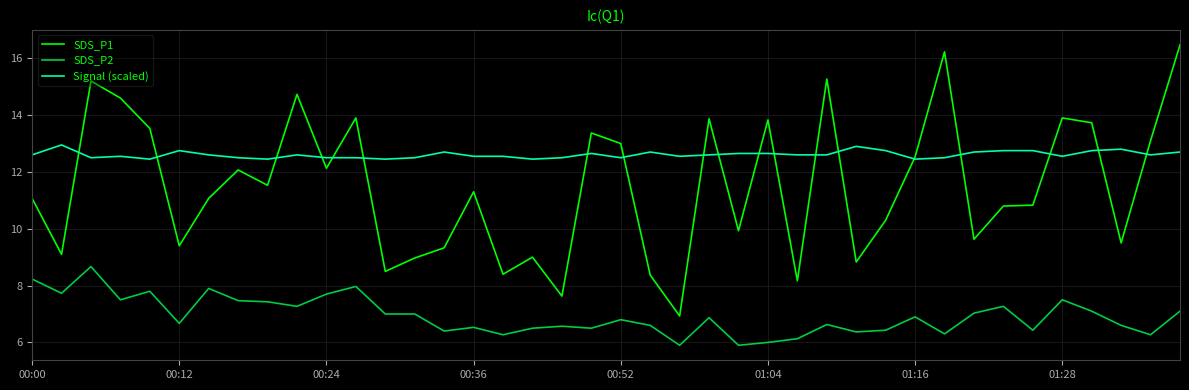

Rank the series by their average value, from lowest to highest.

SDS_P2, SDS_P1, Signal (scaled)